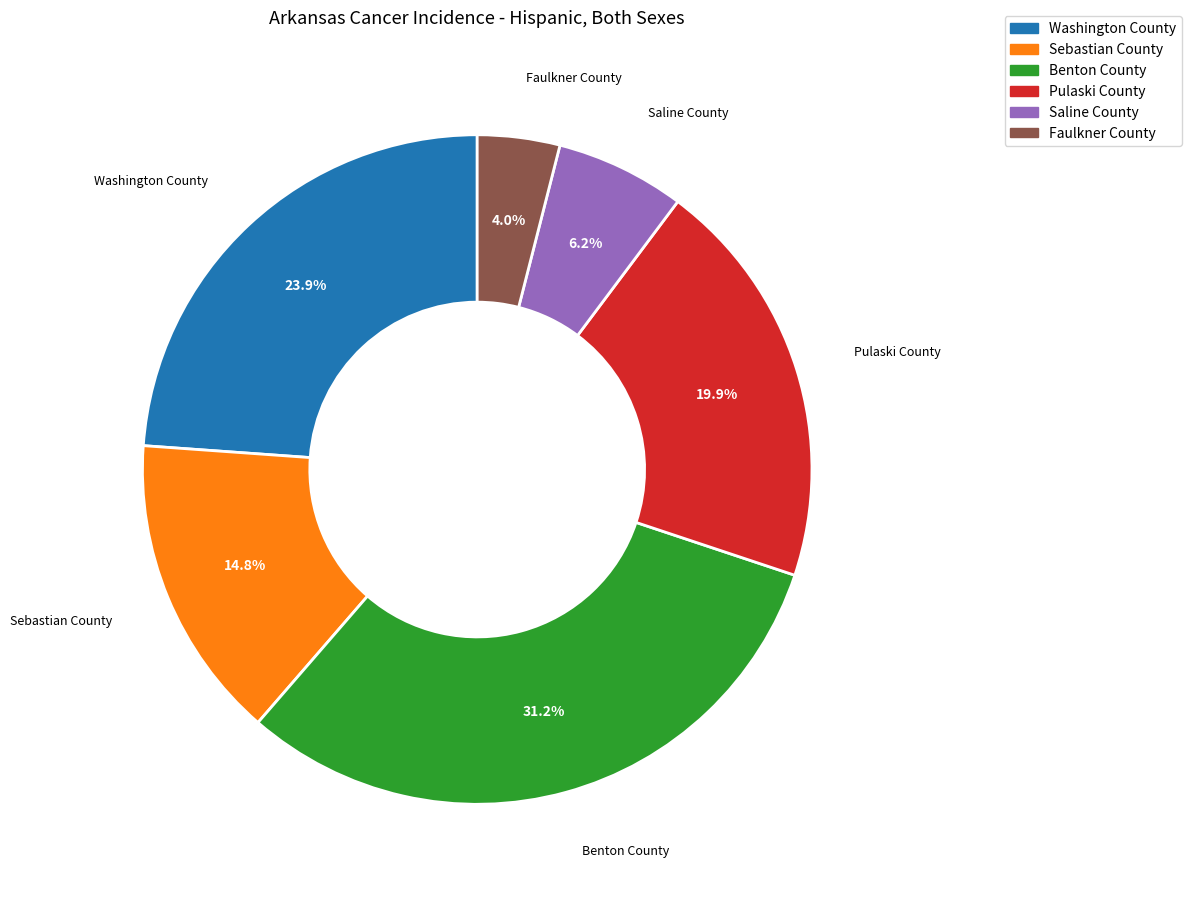

Rank the categories by value from lowest to highest.

Faulkner County, Saline County, Sebastian County, Pulaski County, Washington County, Benton County